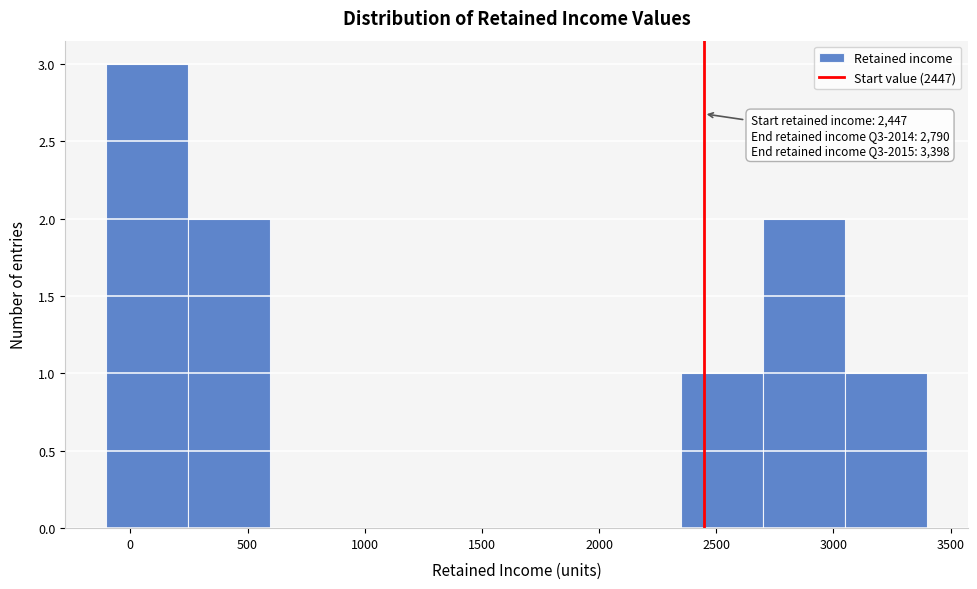

Over which range of the x-axis is the bar tallest?

-100 to 250